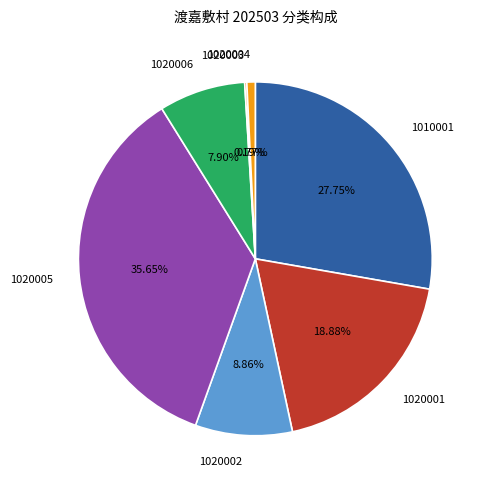

Combined, do 1020001 and 1010001 account for over 50%?

No